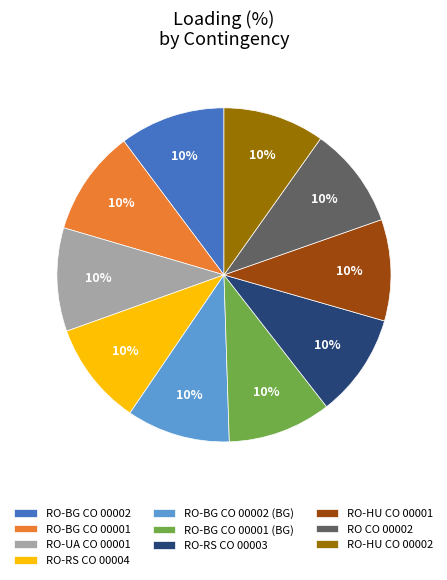

Is it true that RO-BG CO 00001 (BG) is 10% of the pie?

True